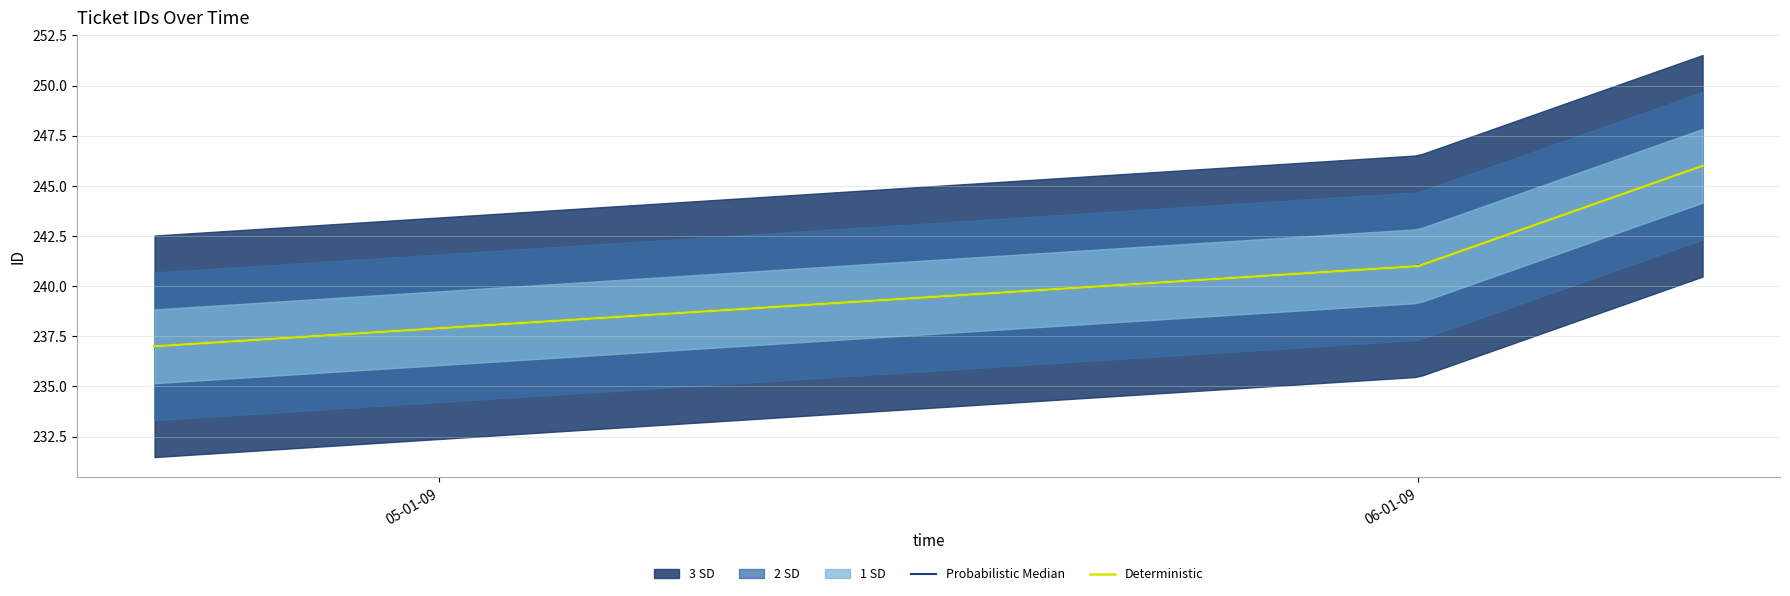

What is the lowest value of the Deterministic series?

237